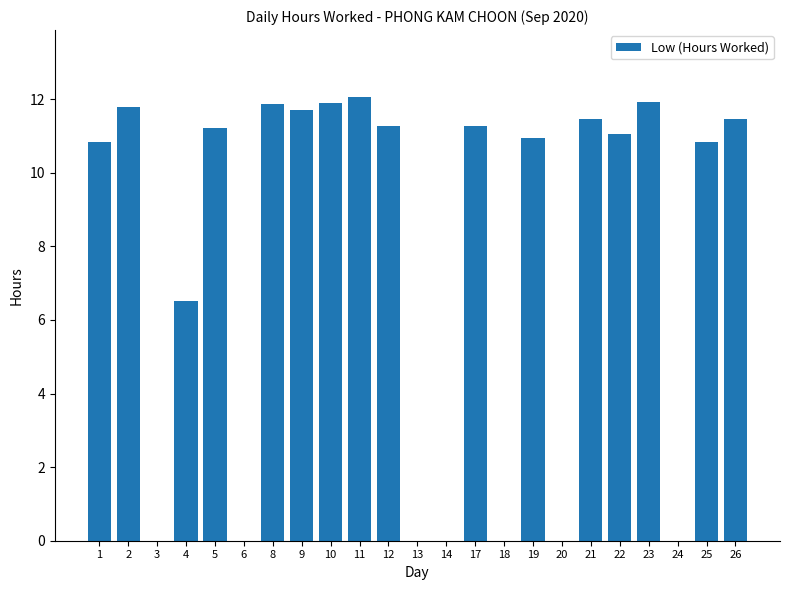

Between 14 and 11, which is larger?

11